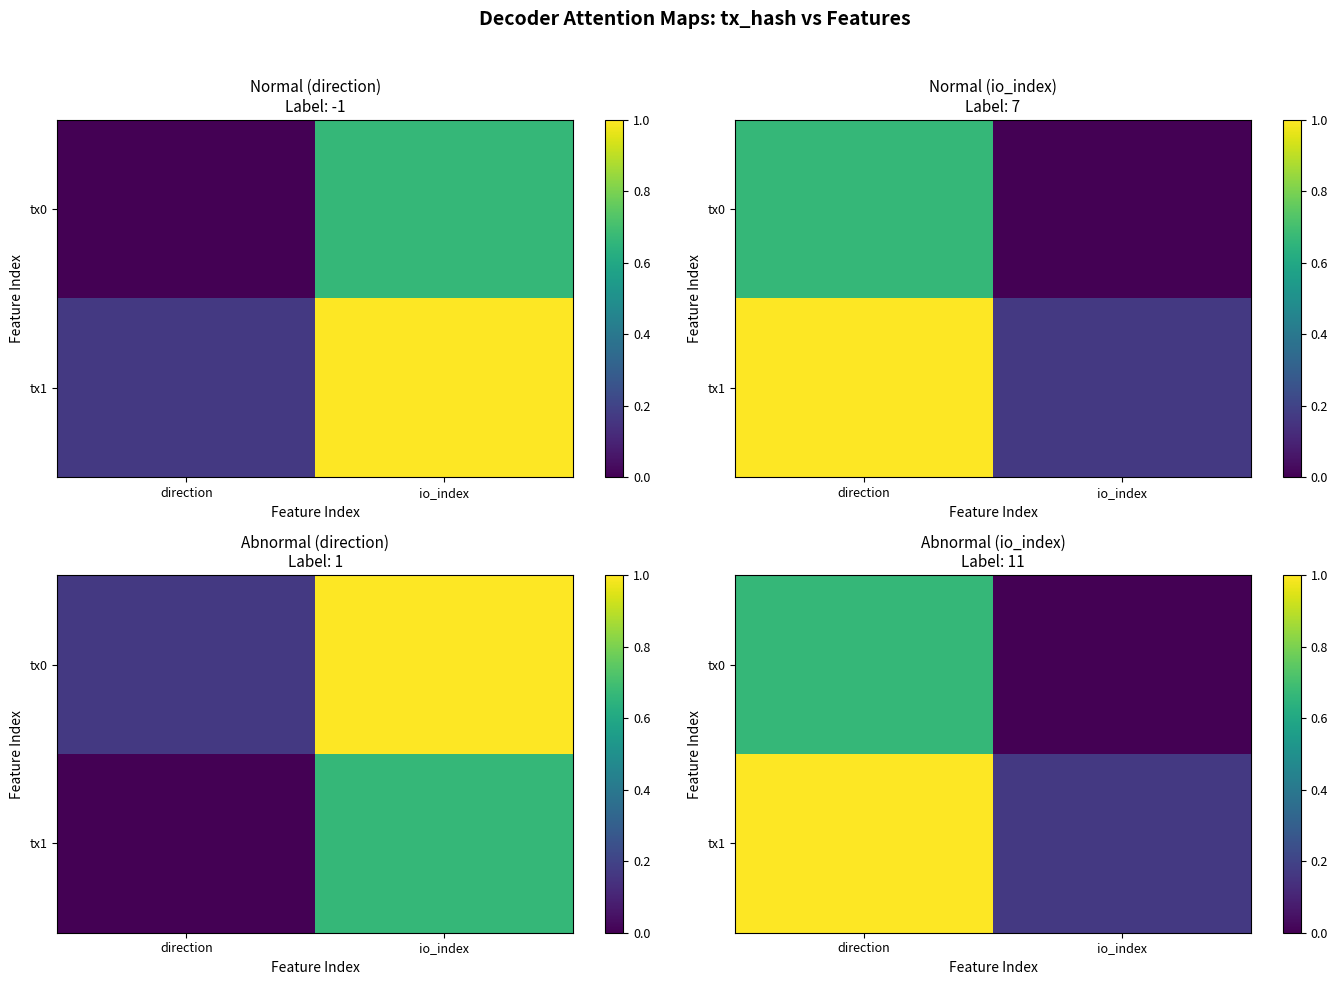

What is the maximum value shown in the chart?

1.0